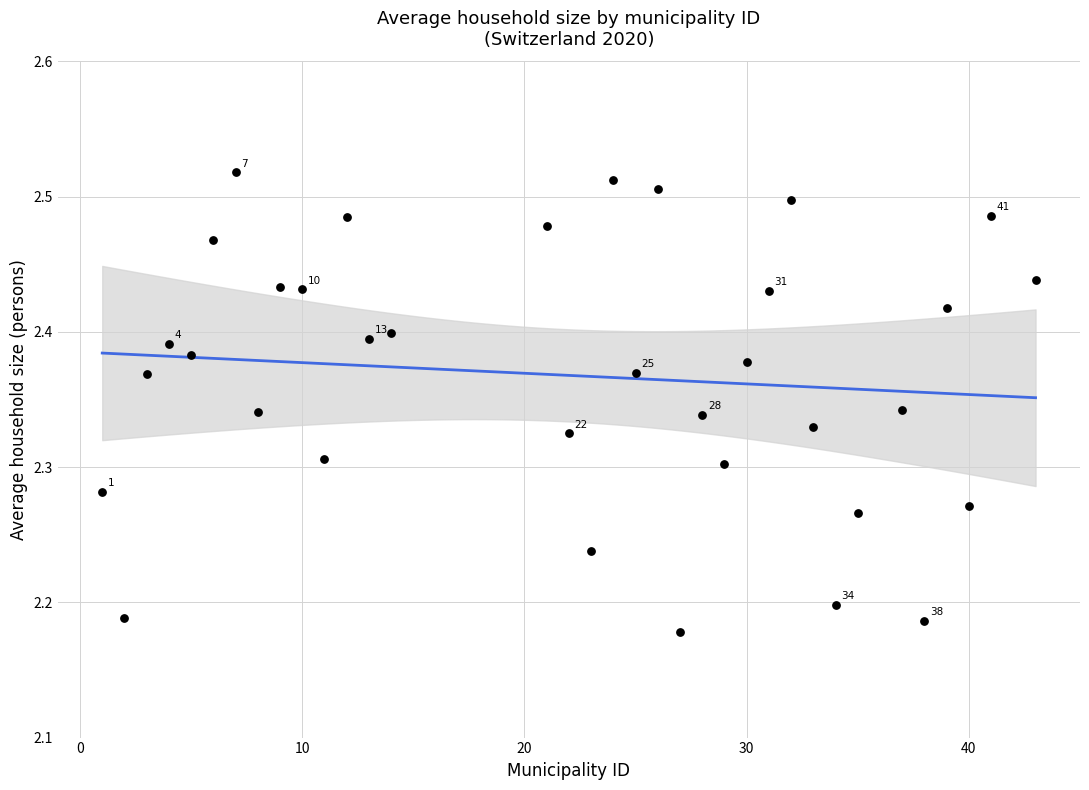

What is the range of Y values (max minus min)?

0.3